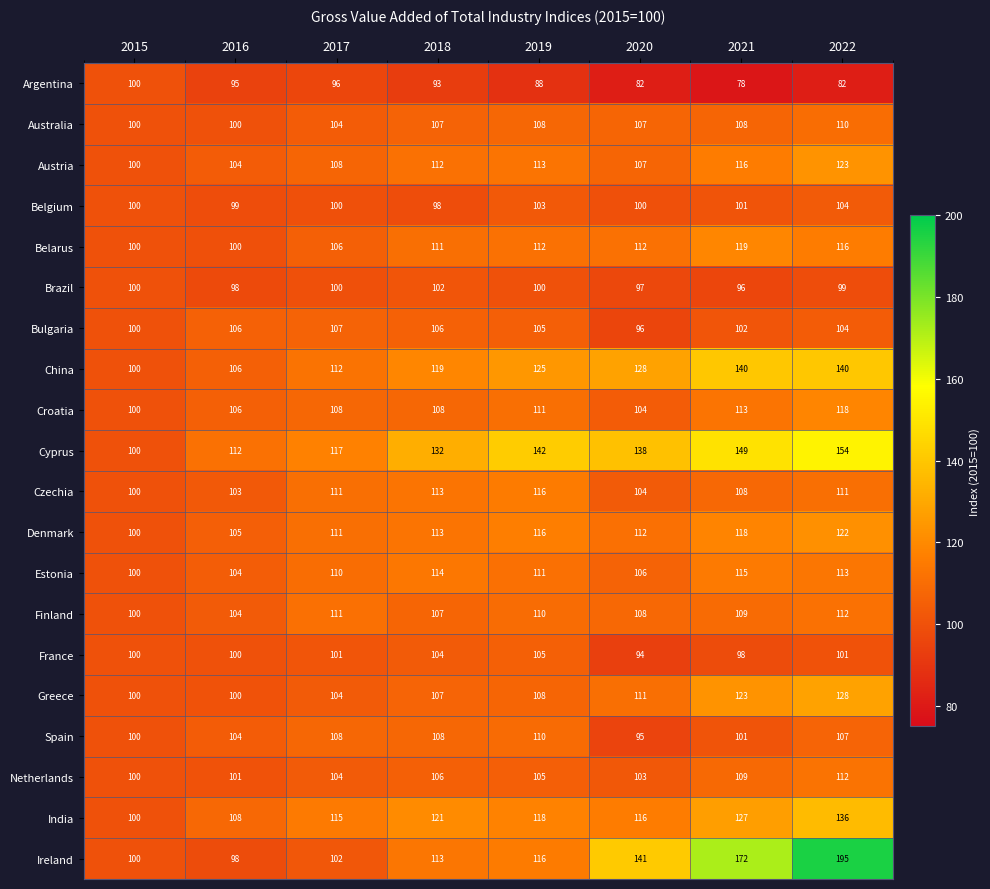

What is the difference between the Denmark values at 2022 and 2017?

11